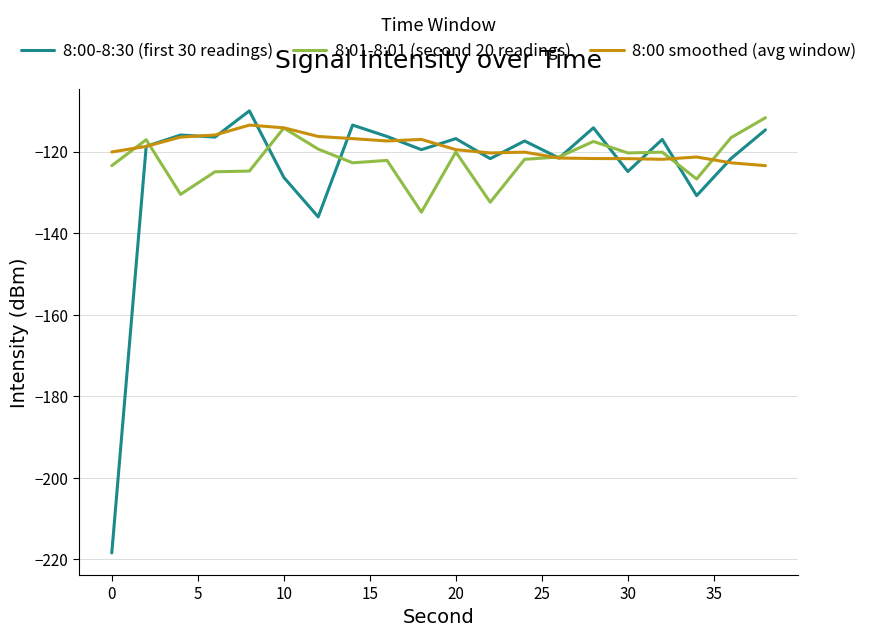

What is the difference between the maximum and minimum values in the 8:01-8:01 (second 20 readings) series?

23.1